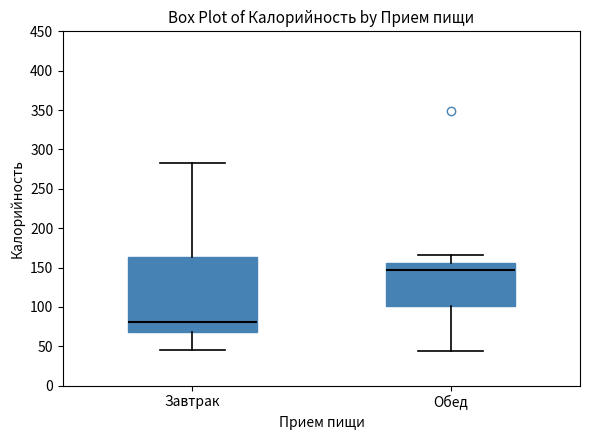

Which box's median line is the highest?

Обед